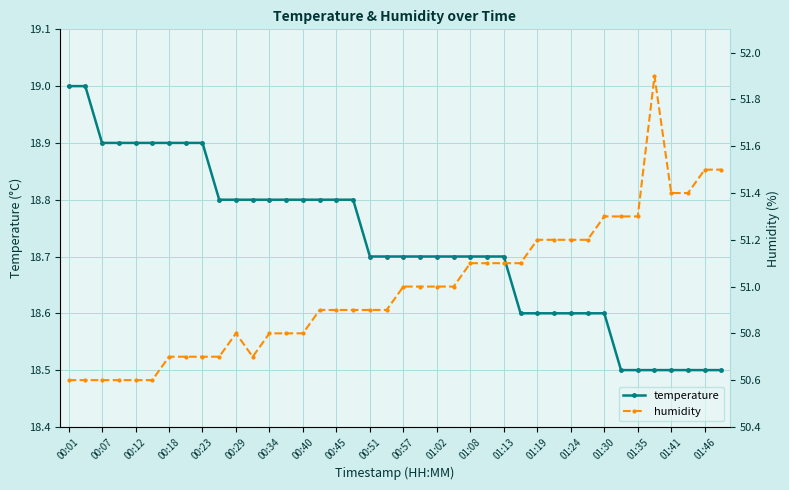

At how many categories does at least one series exceed 22?

40